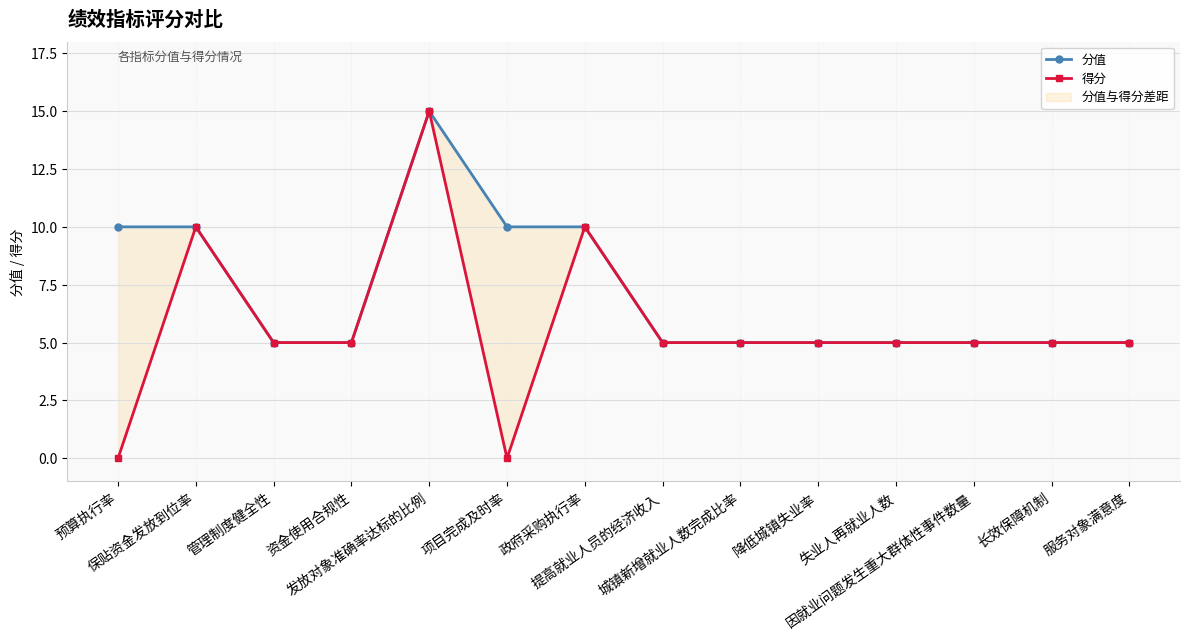

True or false: 分值 and 得分 cross at least once.

False